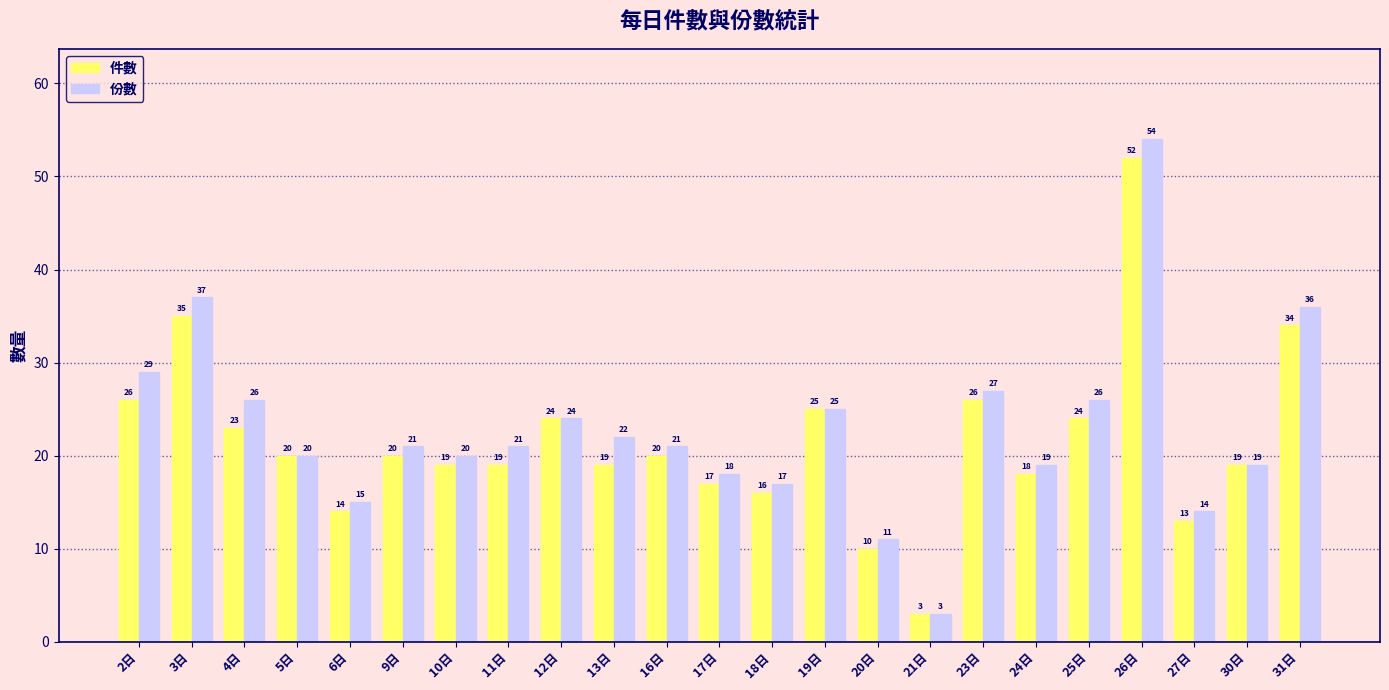

Rank the series by their maximum value, from highest to lowest.

份數, 件數